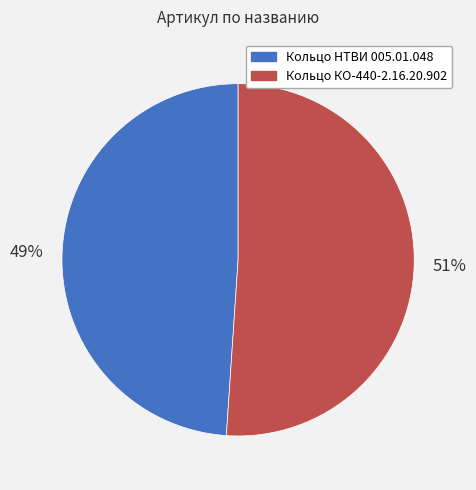

The Кольцо КО-440-2.16.20.902 slice represents 66% of the pie. True or false?

False